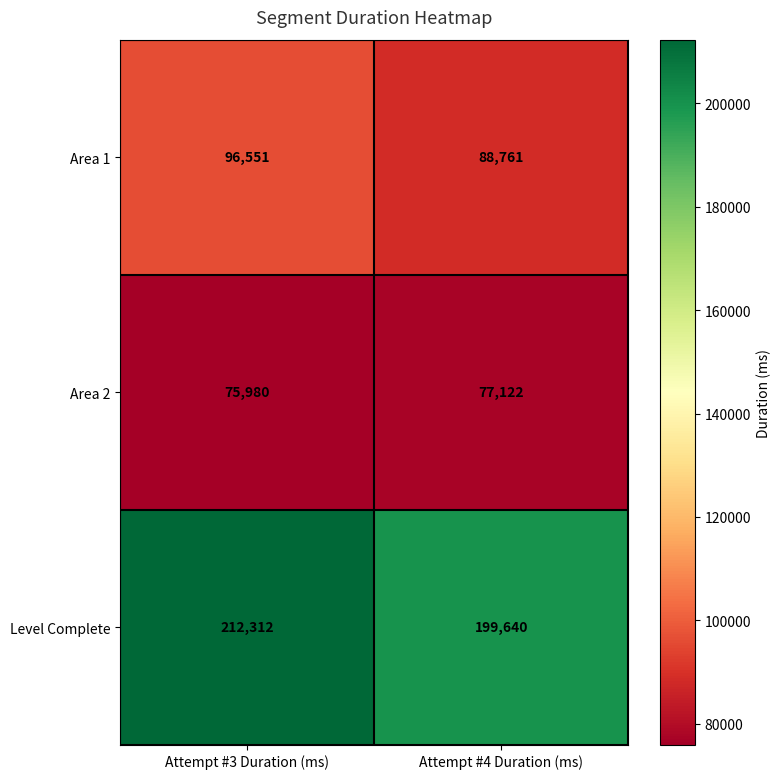

Rank the series at Attempt #4 Duration (ms) from lowest to highest value.

Area 2, Area 1, Level Complete